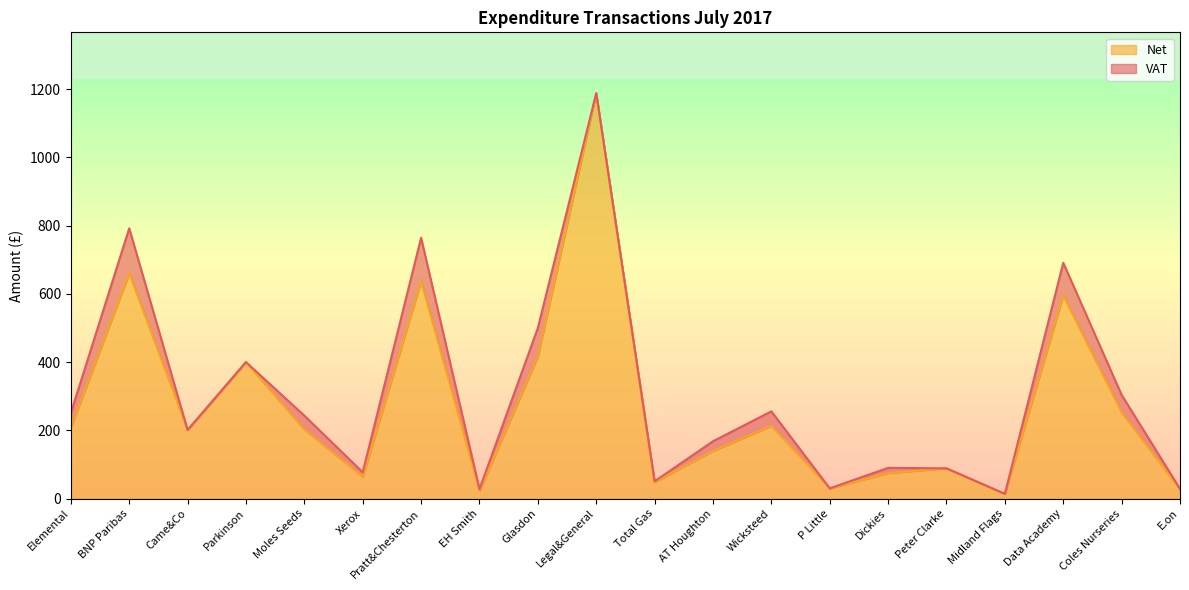

What is the ratio of the value at Midland Flags to the value at P Little?

0.5